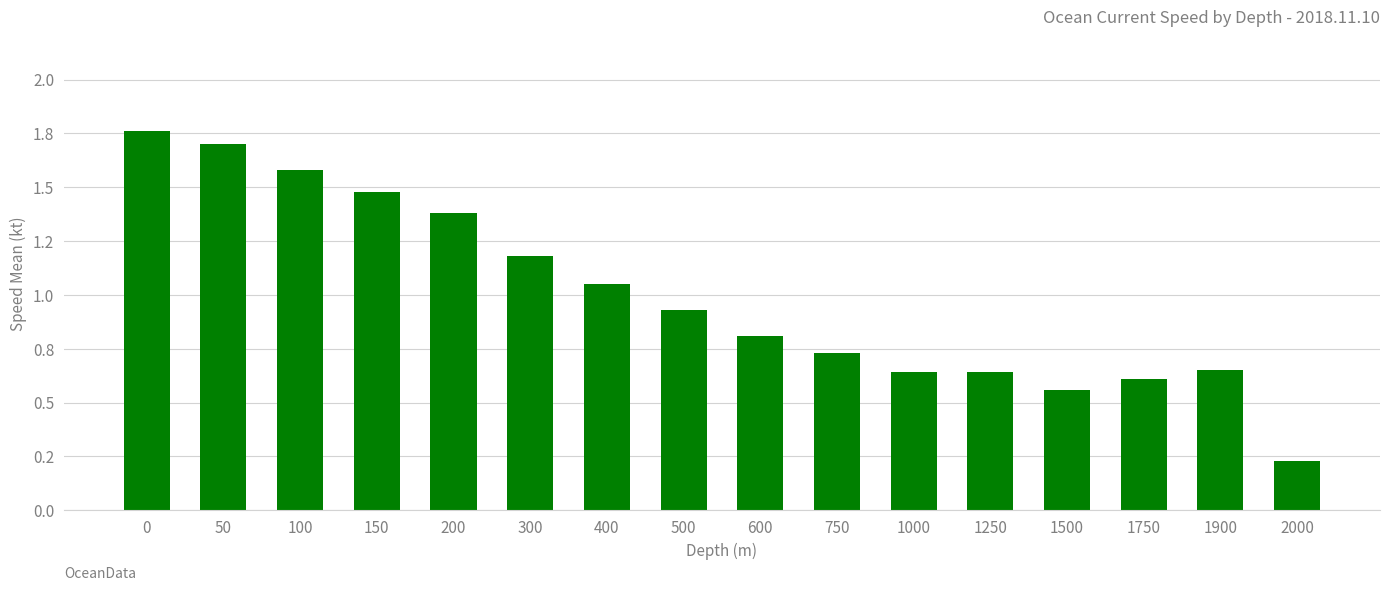

Are the bars horizontal?

No